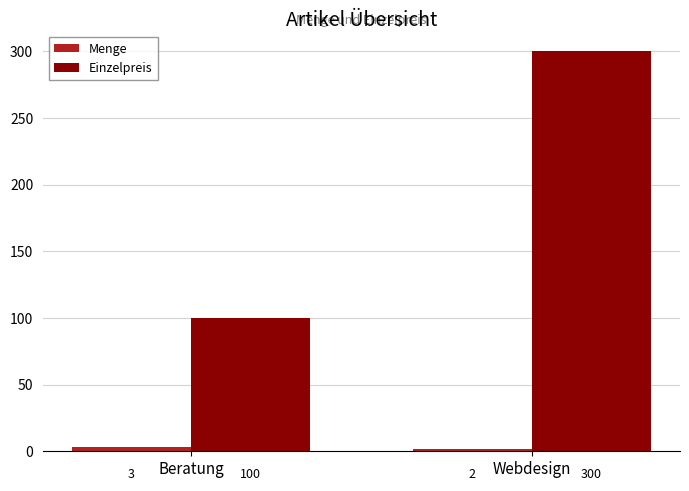

What value does the Einzelpreis series have at Beratung, to the nearest 50?

100